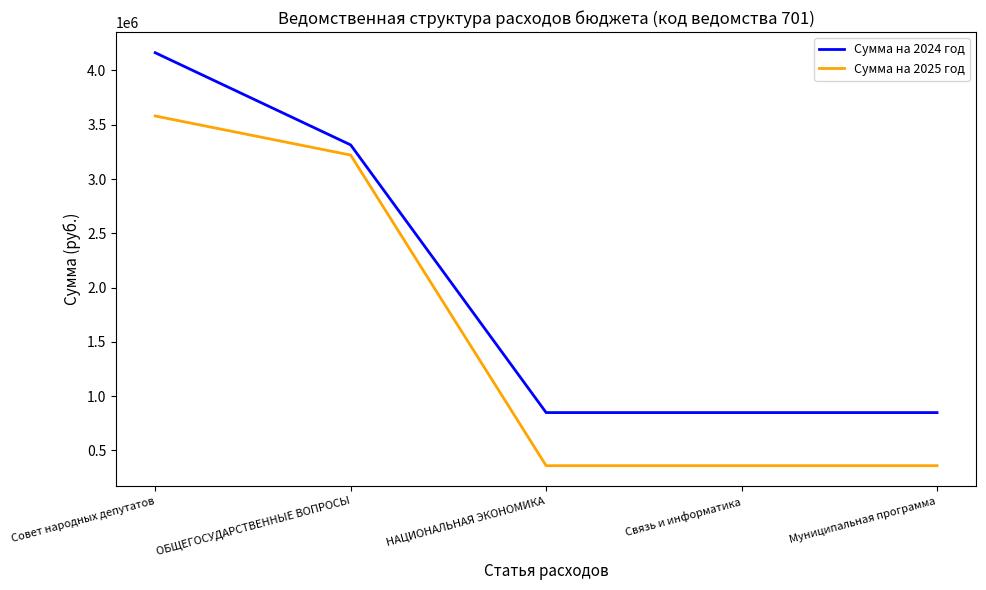

Which series has the largest range (max minus min)?

Сумма на 2024 год